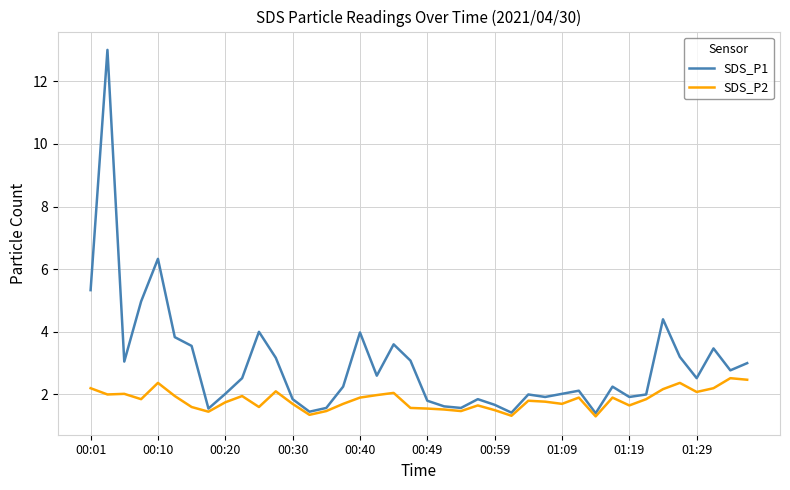

Which series has the largest total across all categories?

SDS_P1